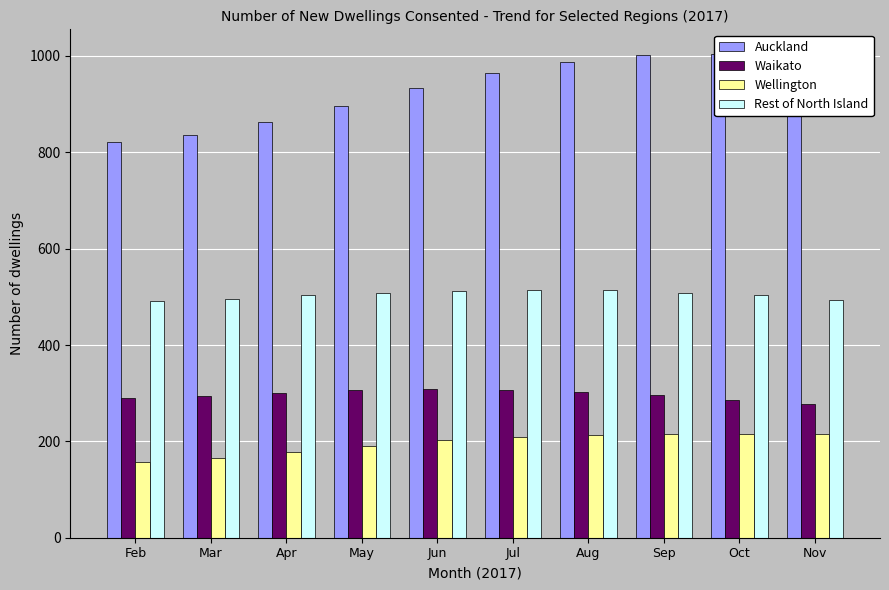

List the labels in order of Waikato value, largest first.

Jun, Jul, May, Aug, Apr, Sep, Mar, Feb, Oct, Nov